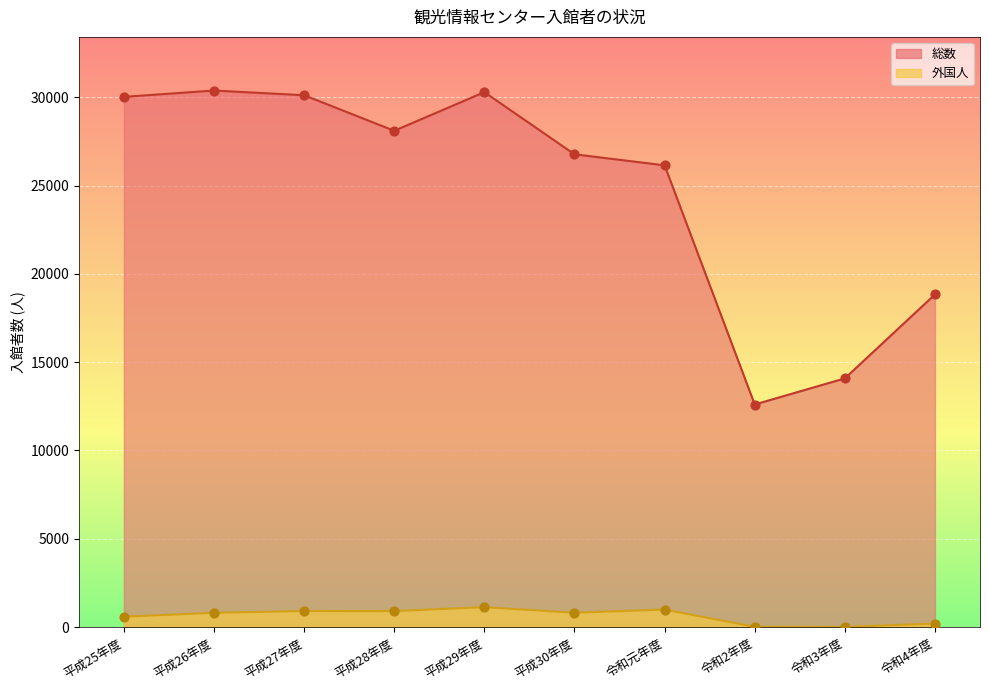

Which series reaches the maximum Y coordinate?

総数